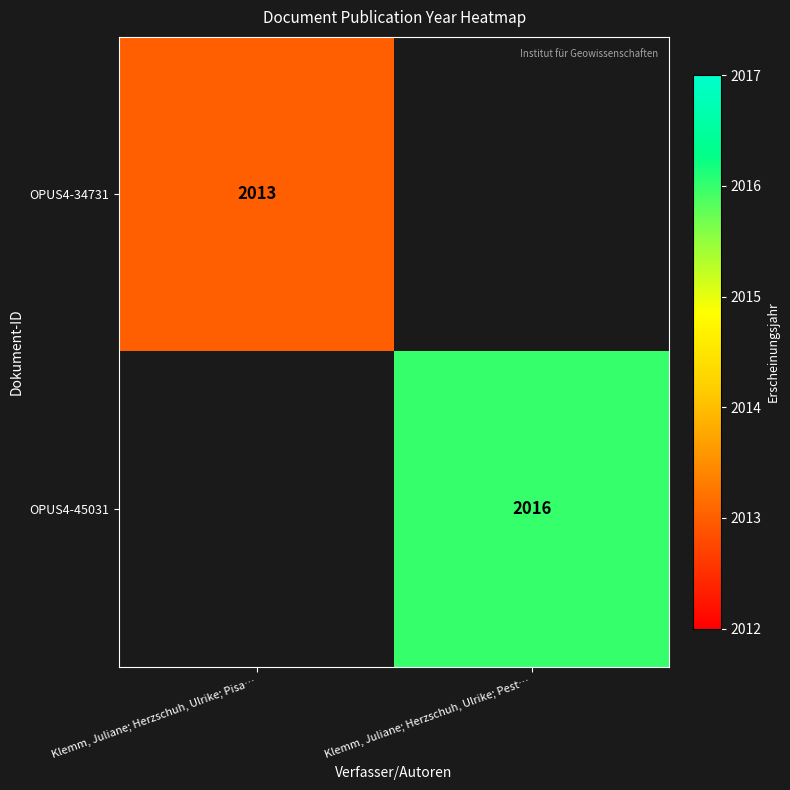

At which category is the sum across all series the highest?

Klemm, Juliane; Herzschuh, Ulrike; Pest…